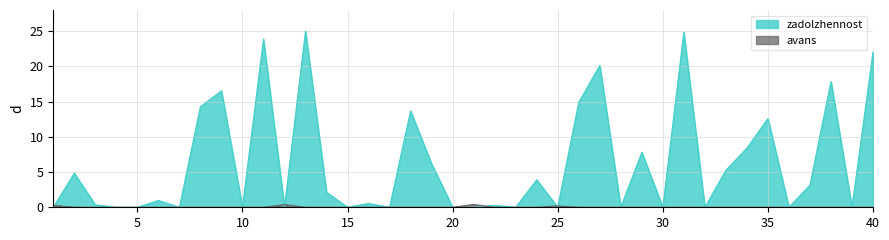

Is it true that zadolzhennost equals 0.0 at 25?

True